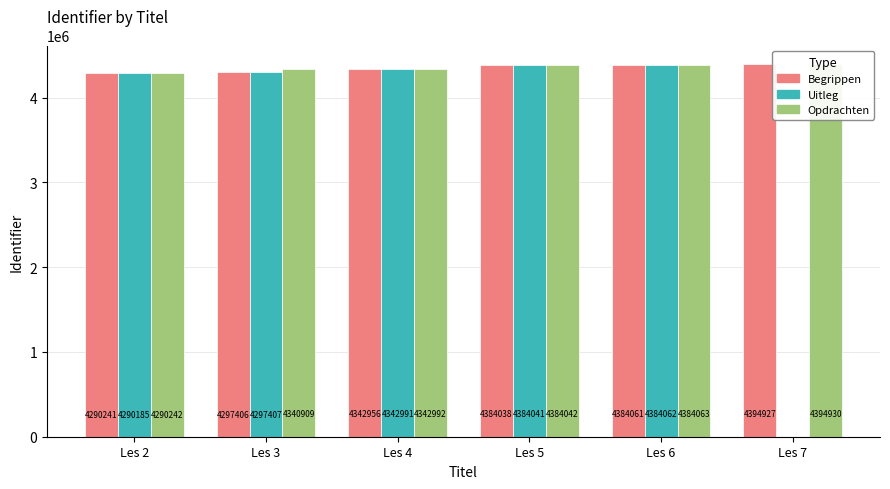

Rank the series by their maximum value, from highest to lowest.

Opdrachten, Begrippen, Uitleg